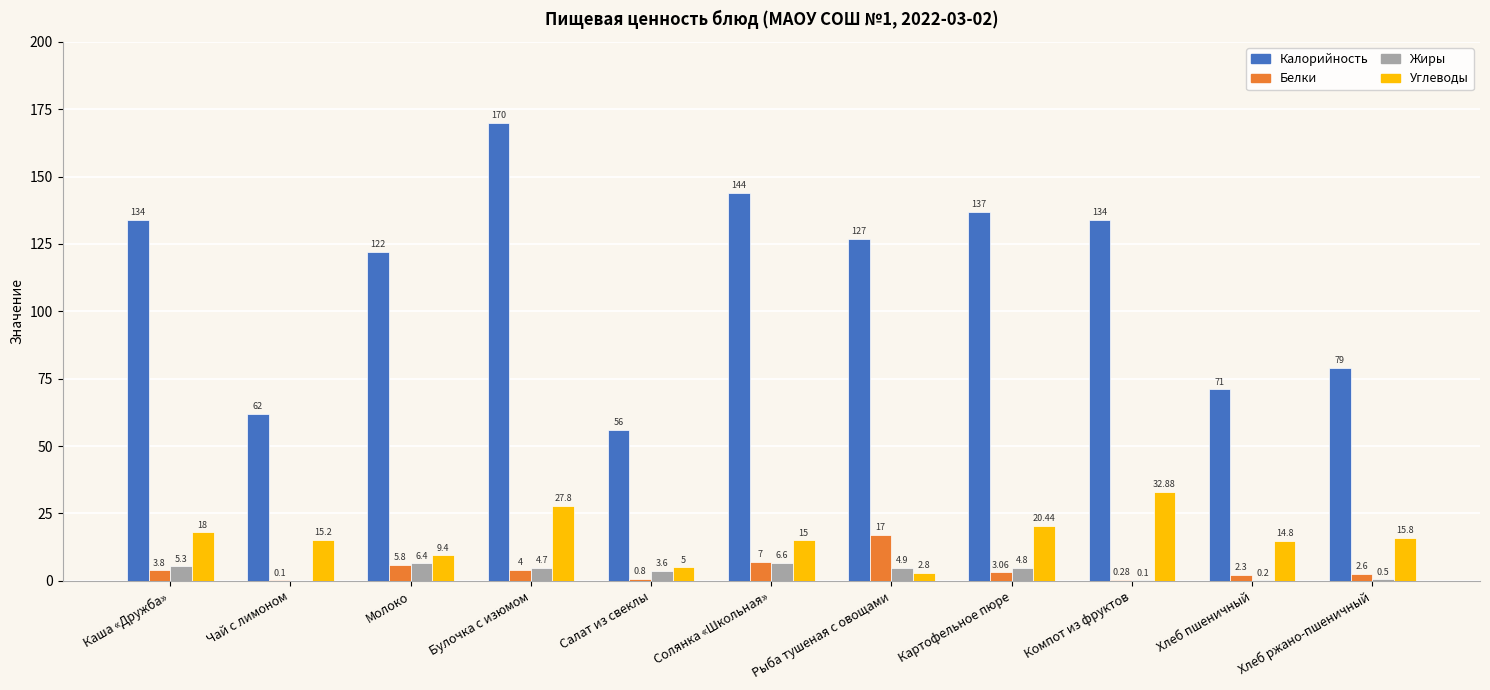

What is the total value across all series at Картофельное пюре?

165.3